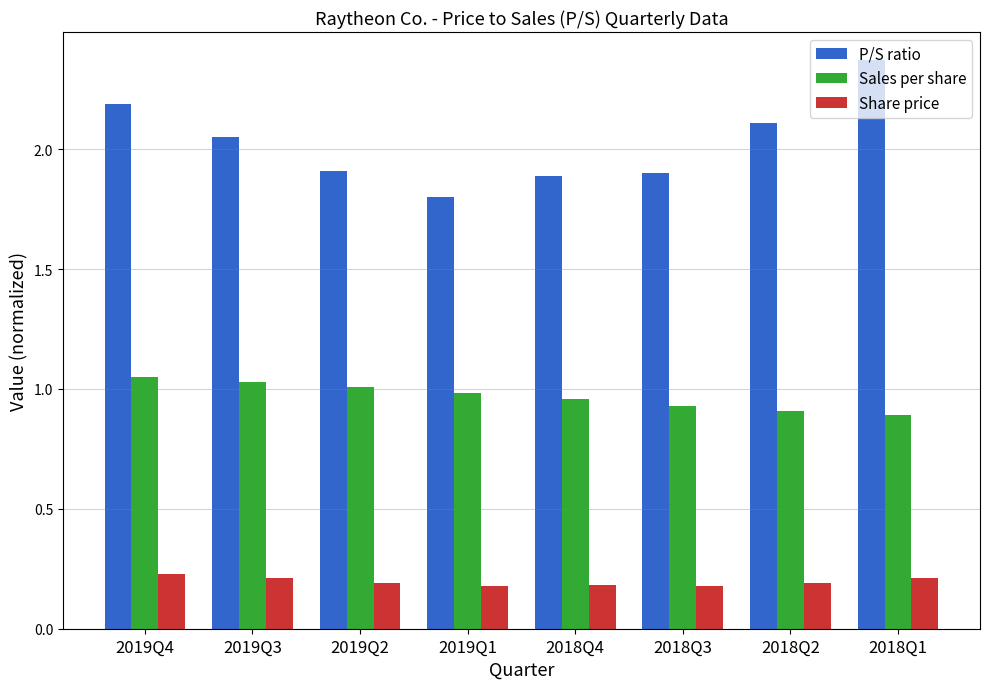

What is the lowest value of the P/S ratio series?

1.8